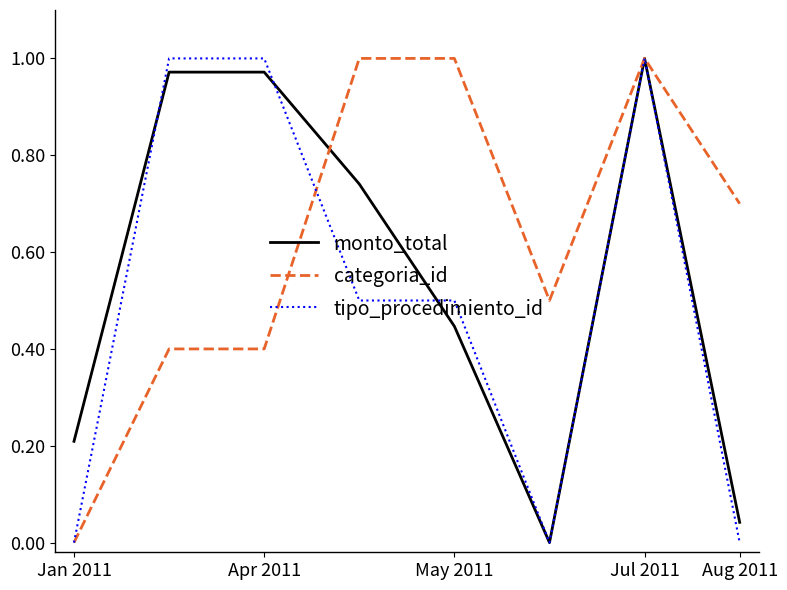

Which series has the largest total across all categories?

categoria_id